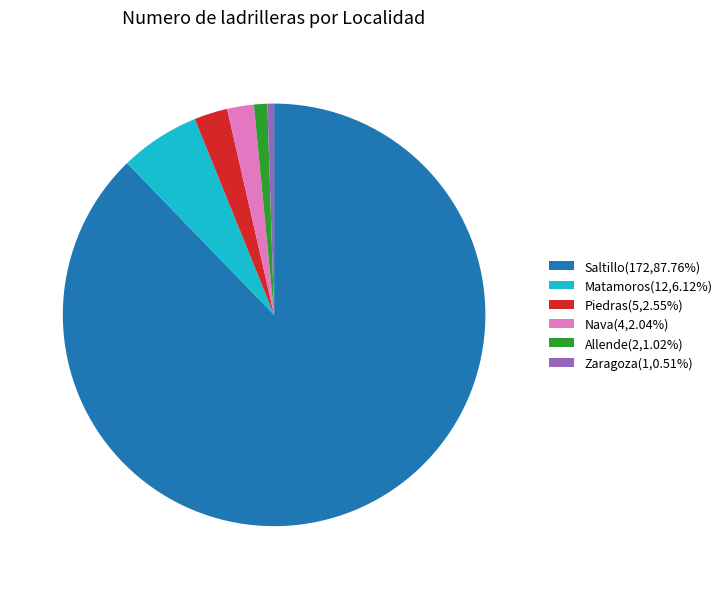

Does Saltillo represent more than half of the total?

Yes